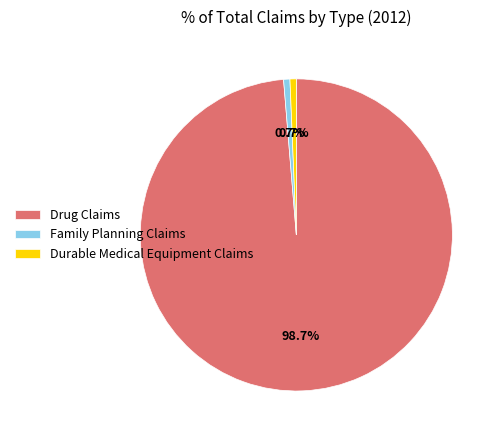

Does Drug Claims represent more than half of the total?

Yes